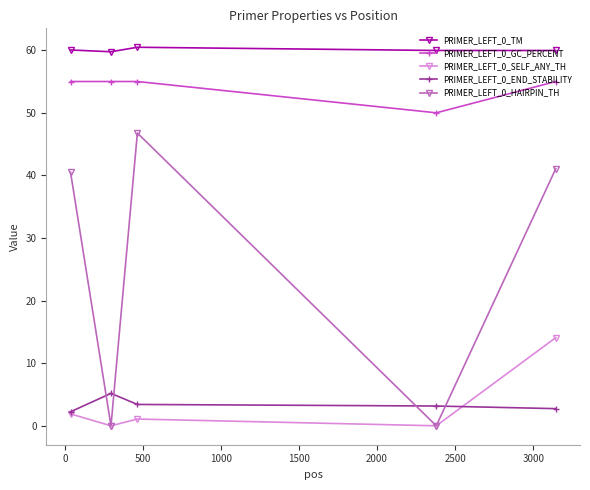

What is the maximum value shown in the chart?

60.5